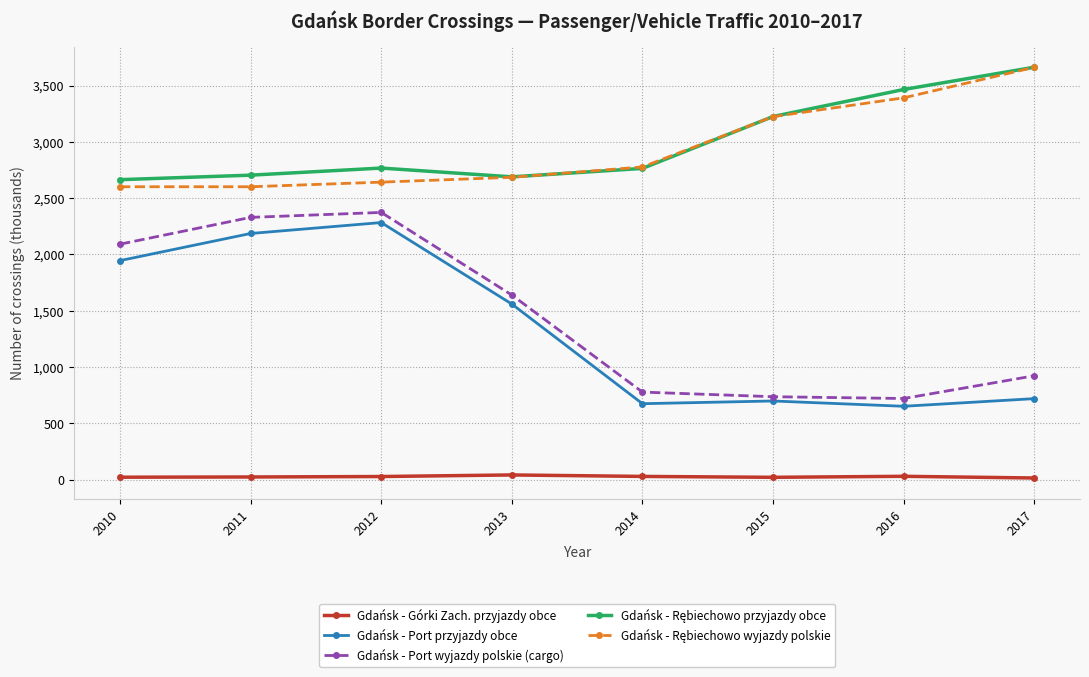

What is the spread (max minus min) of values at 2014?

2749